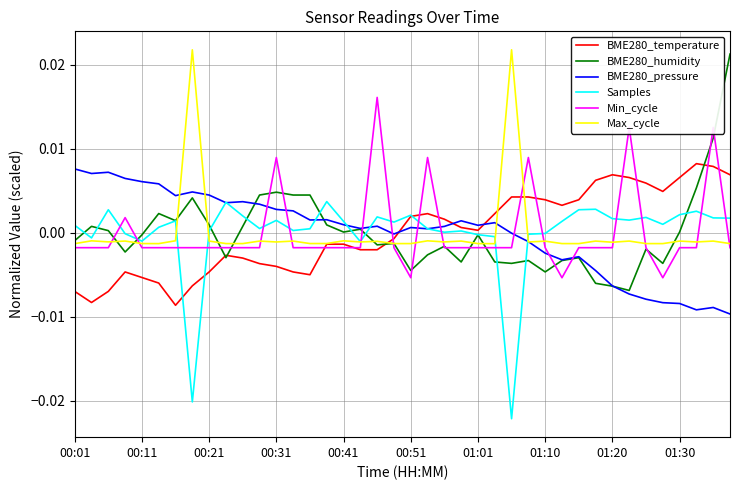

At which category is the sum across all series the highest?

38